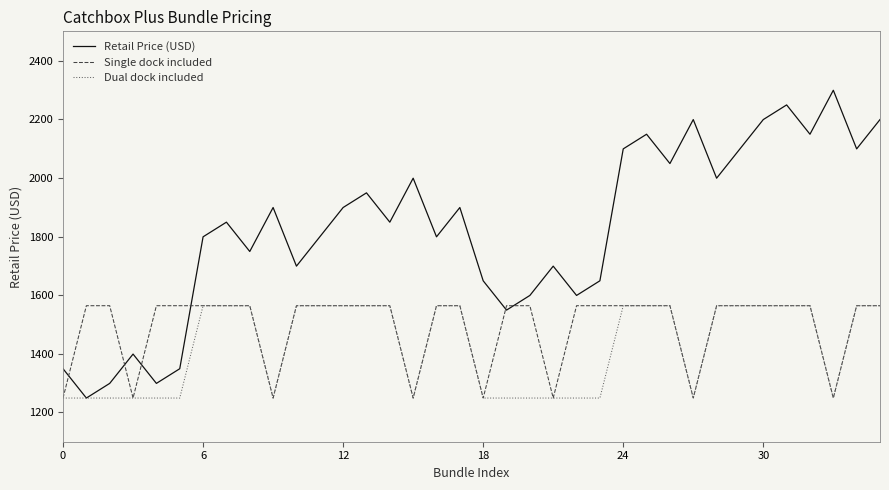

Which series has the largest total across all categories?

Retail Price (USD)